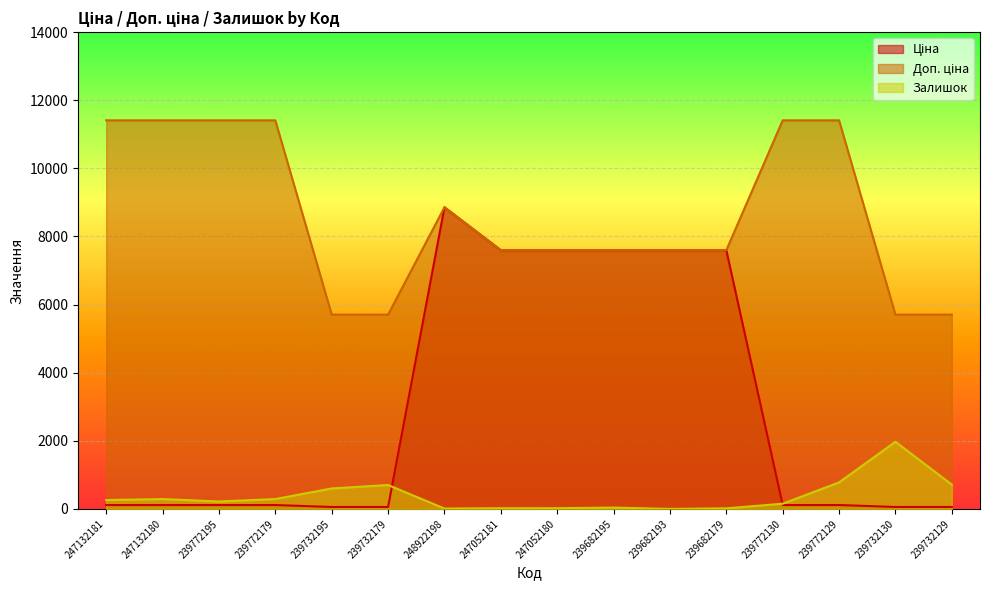

What is the difference between the maximum and second lowest values in the Залишок series?

1961.0